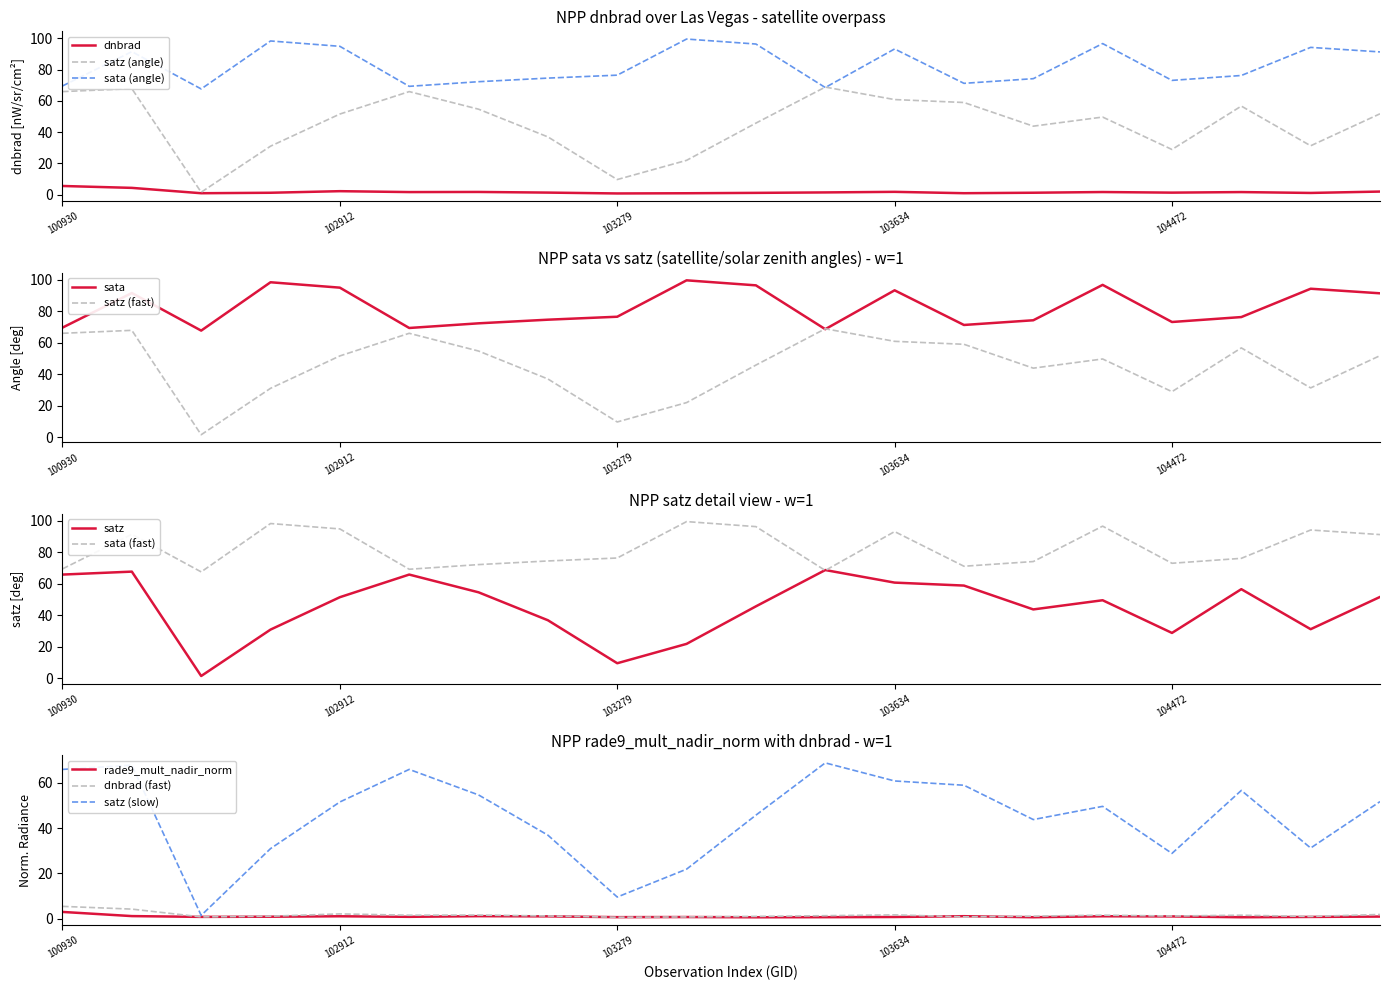

What is the maximum value for dnbrad?

5.5